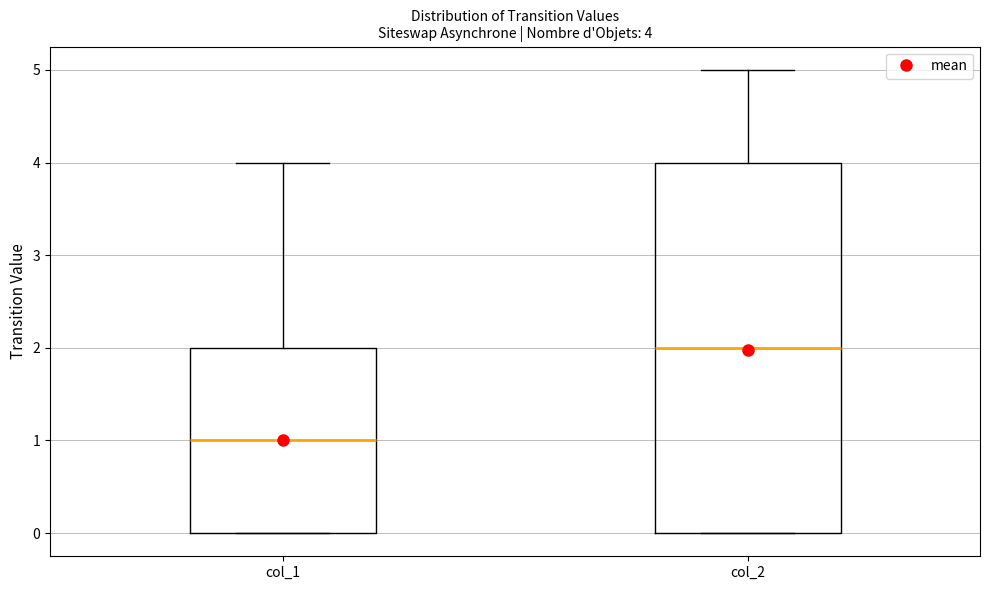

Which box has the highest median line?

col_2